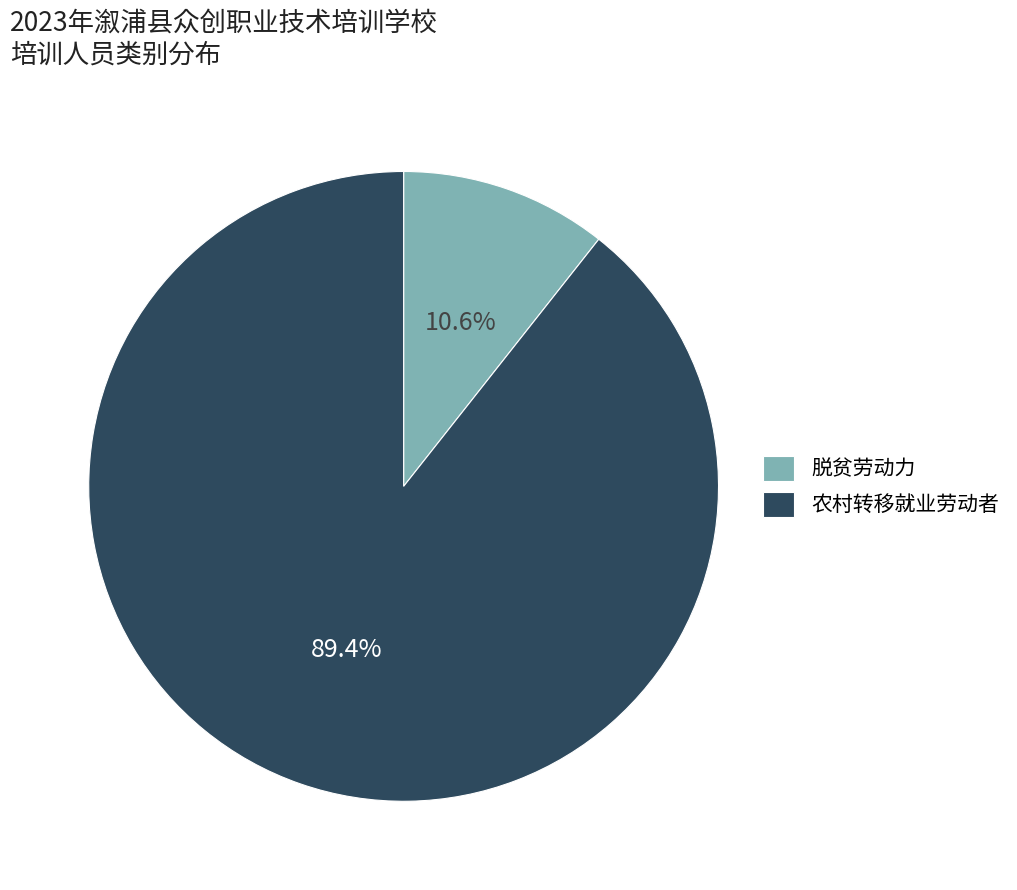

Which category has the smallest portion of the pie?

脱贫劳动力